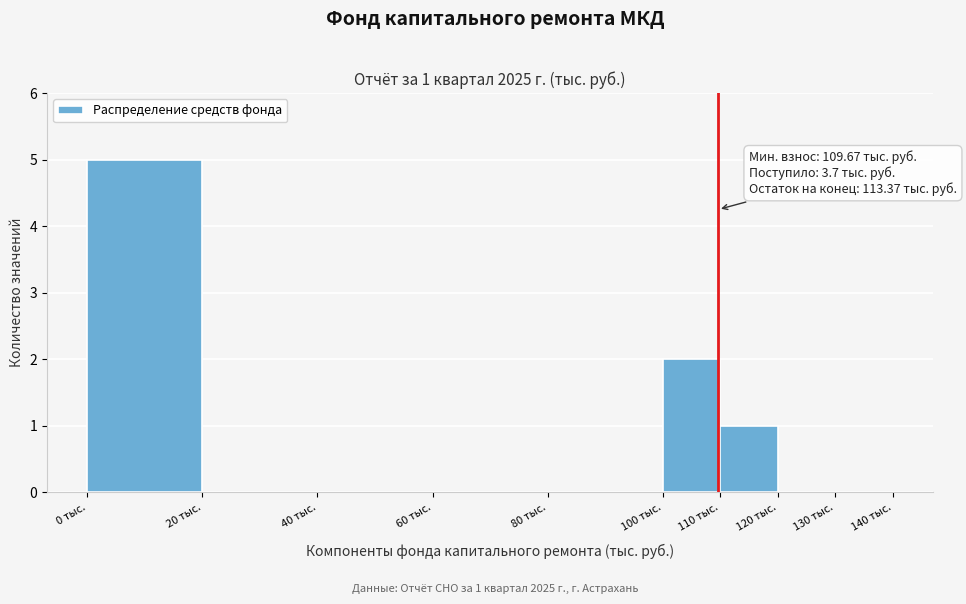

Over which range of the x-axis is the bar tallest?

0 to 20